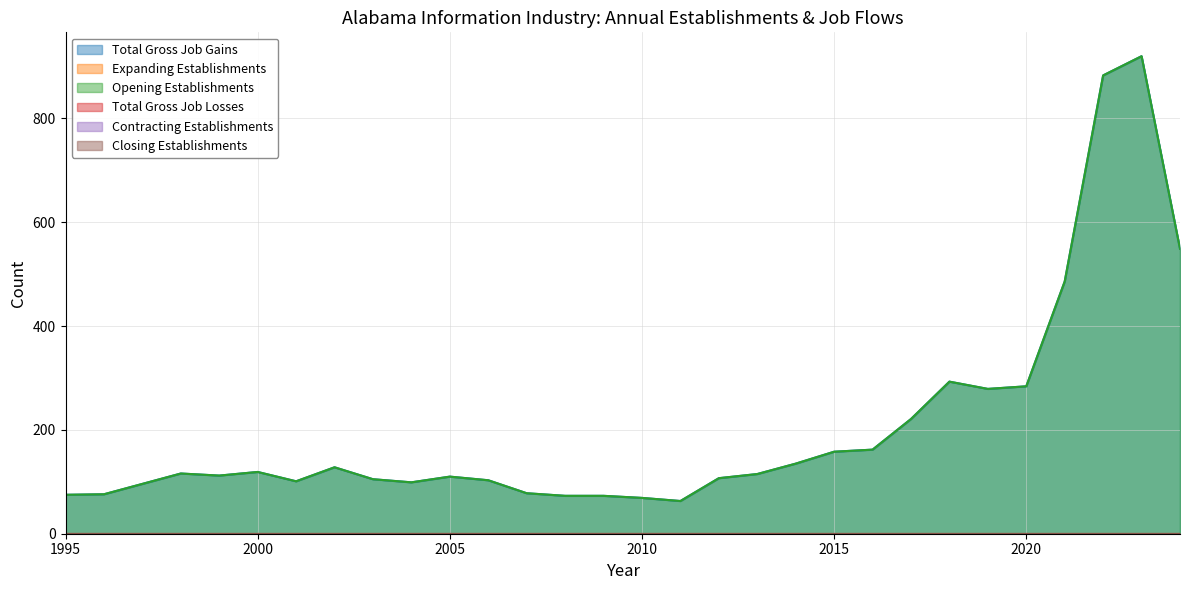

How many interior local valleys does the Opening Establishments series have?

5